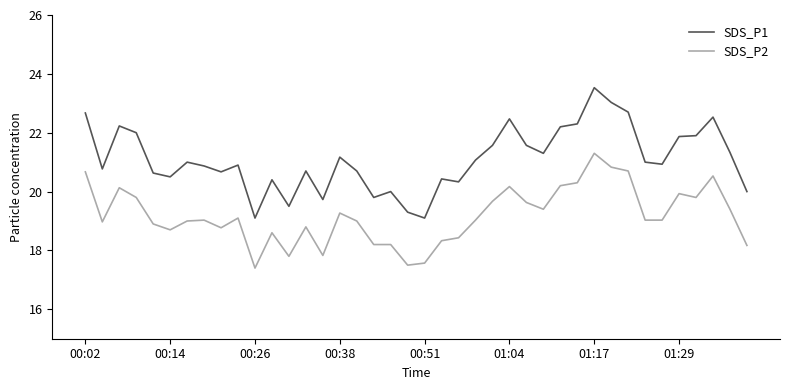

Is this an area chart (filled region under the line)?

No